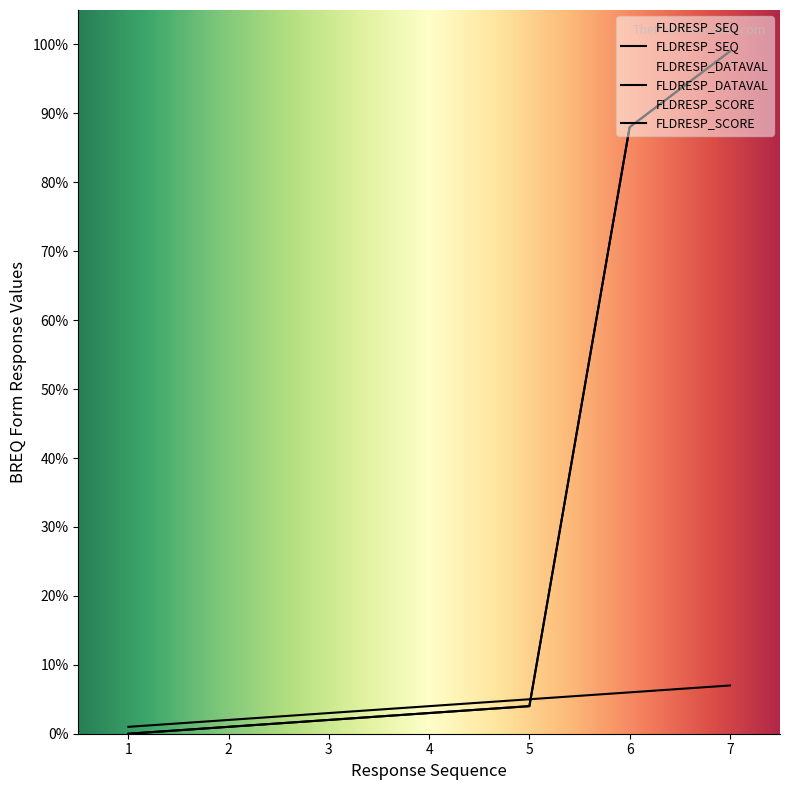

Reading left to right, transcribe all the data shown in this chart.

FLDRESP_SEQ: 1=1	2=2	3=3	4=4	5=5	6=6	7=7
FLDRESP_DATAVAL: 1=0	2=1	3=2	4=3	5=4	6=88	7=99
FLDRESP_SCORE: 1=0	2=1	3=2	4=3	5=4	6=88	7=99